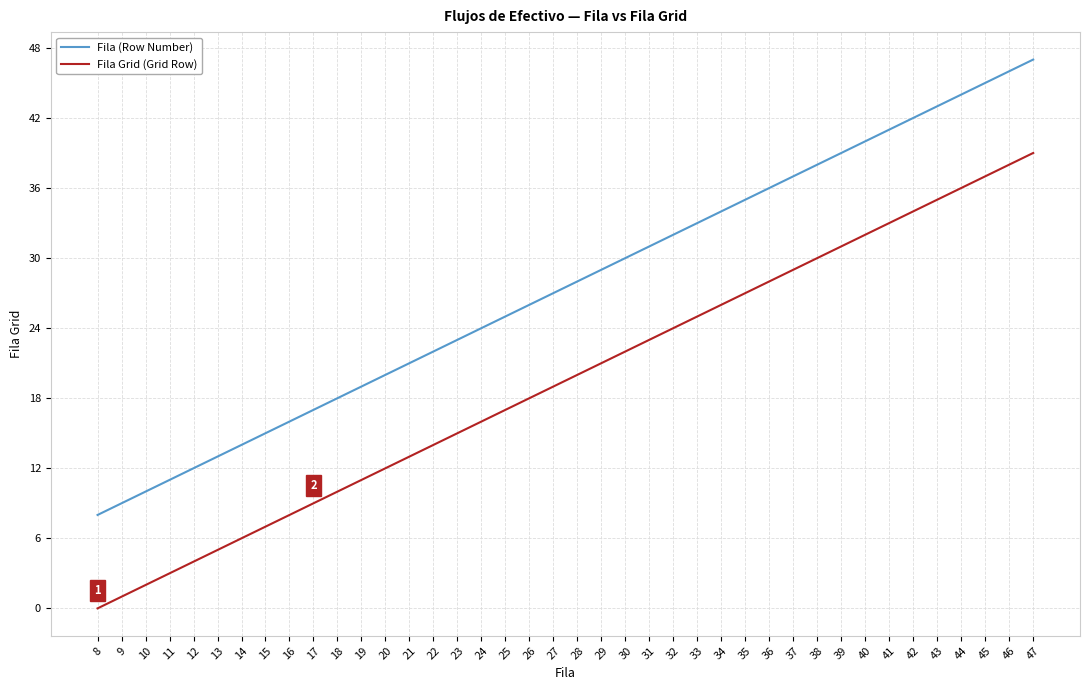

At which category is the sum across all series the highest?

47